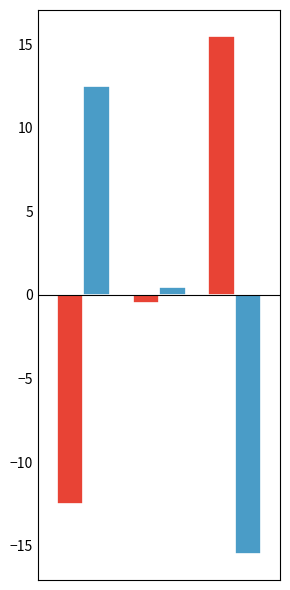

Does the chart contain stacked bars?

No